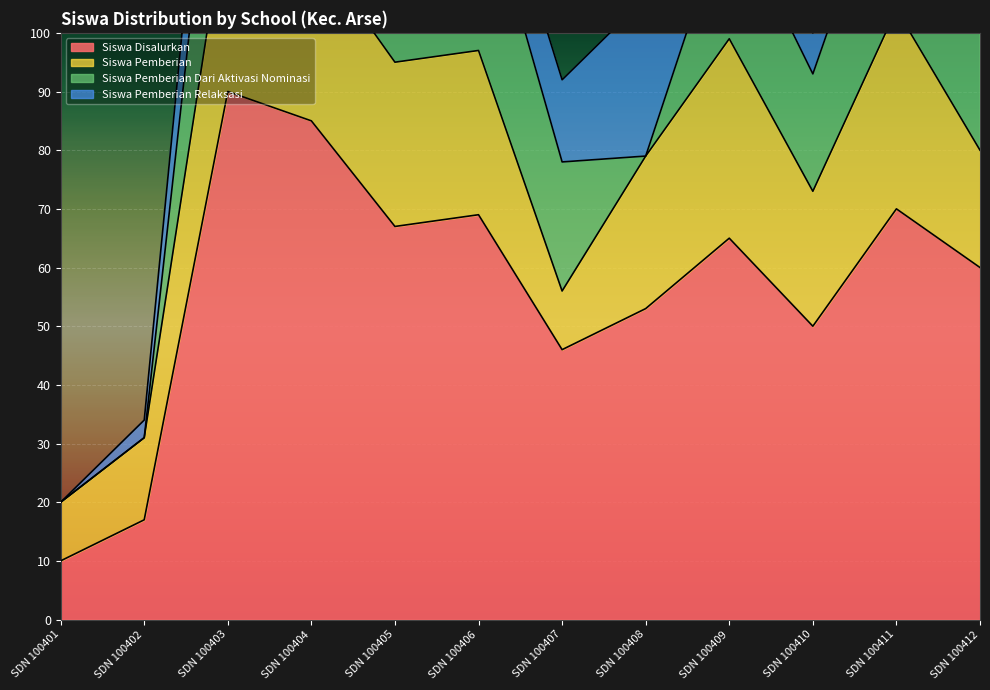

What is the difference between the maximum and second lowest values in the Siswa Pemberian series?

24